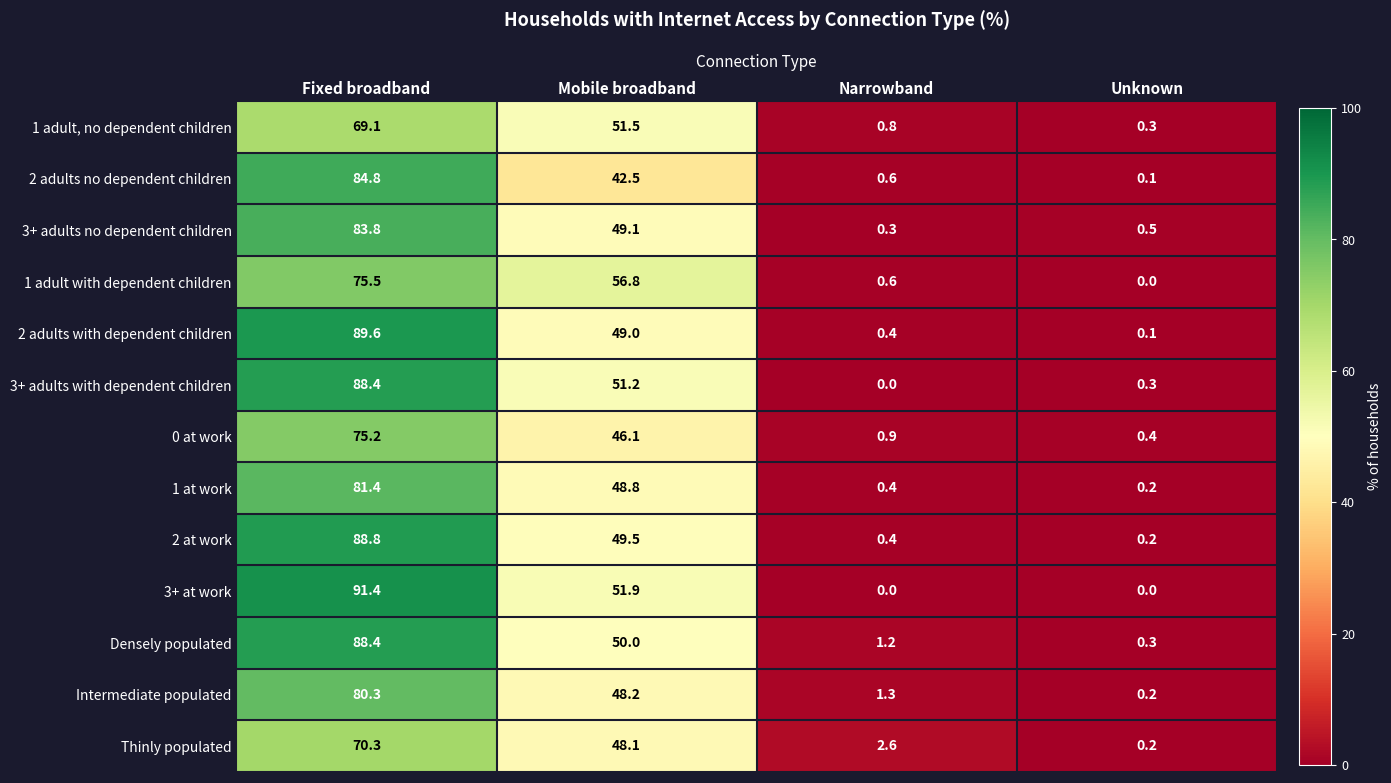

What is the maximum value for Densely populated?

88.4